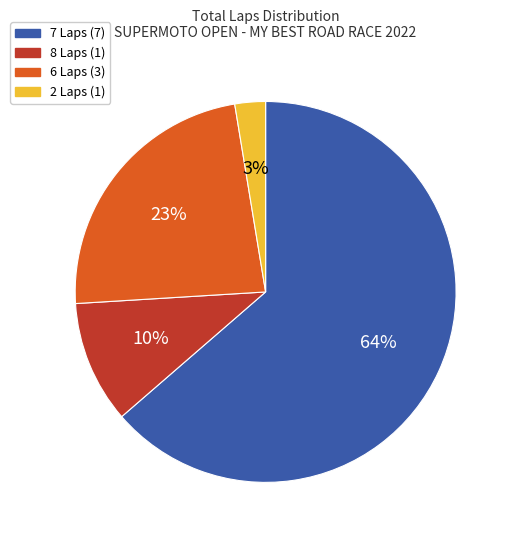

To the nearest percent, what is the difference between the largest and smallest slice percentages?

61%